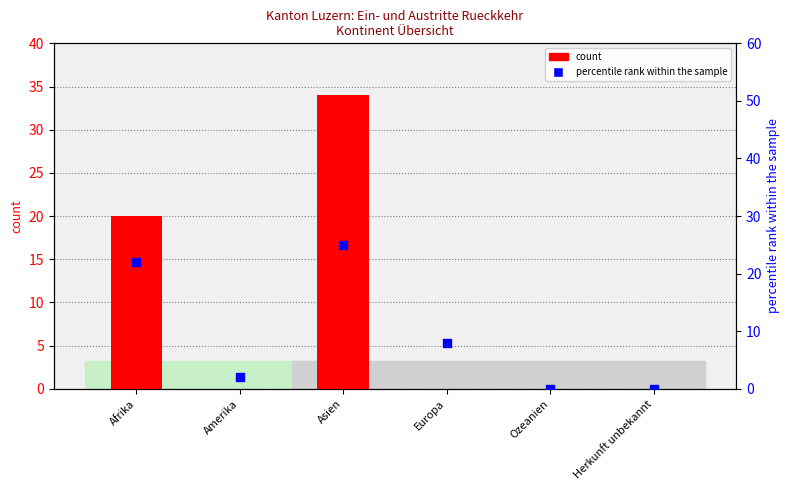

At which category is the sum across all series the highest?

Asien